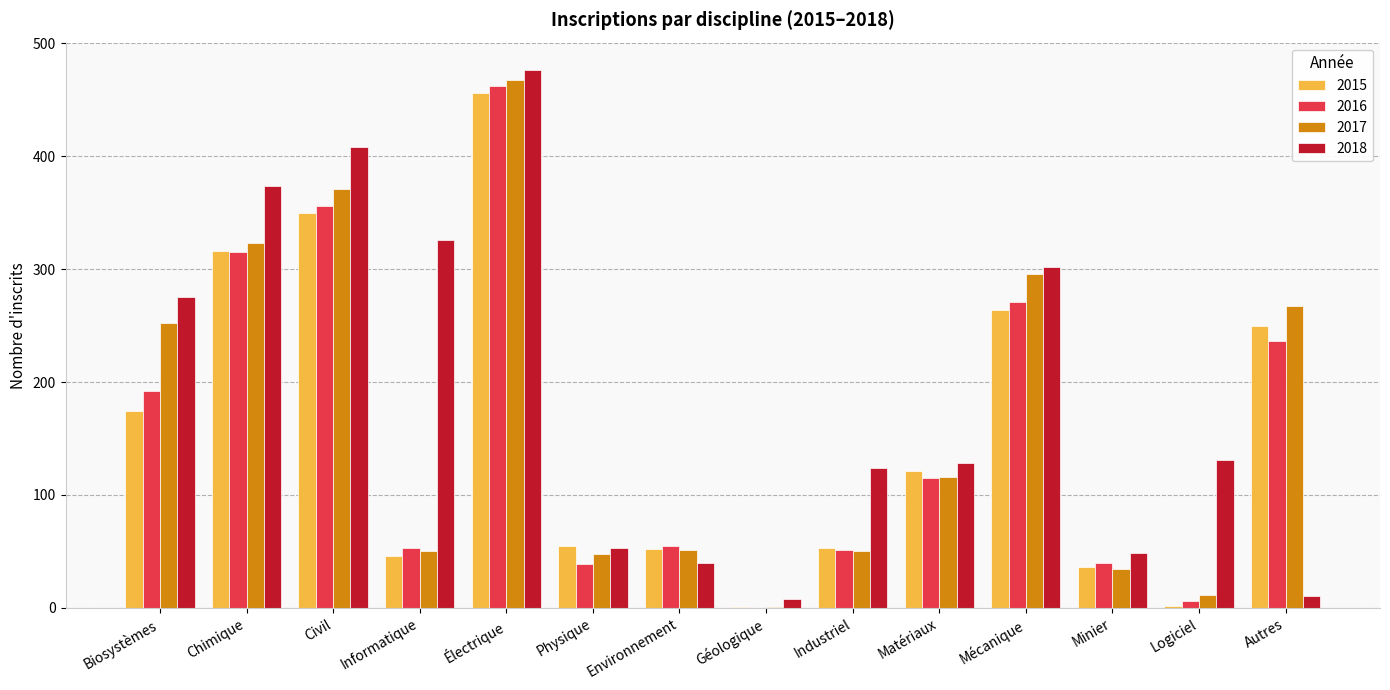

Is the value of 2017 at Mécanique greater than the value of 2018 at Matériaux?

Yes